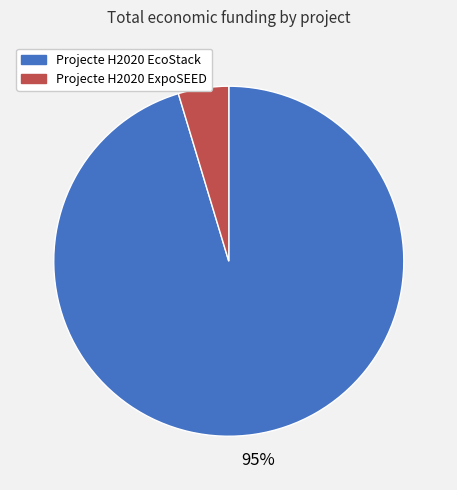

Do Projecte H2020 EcoStack and Projecte H2020 ExpoSEED together represent more than half of the pie?

Yes